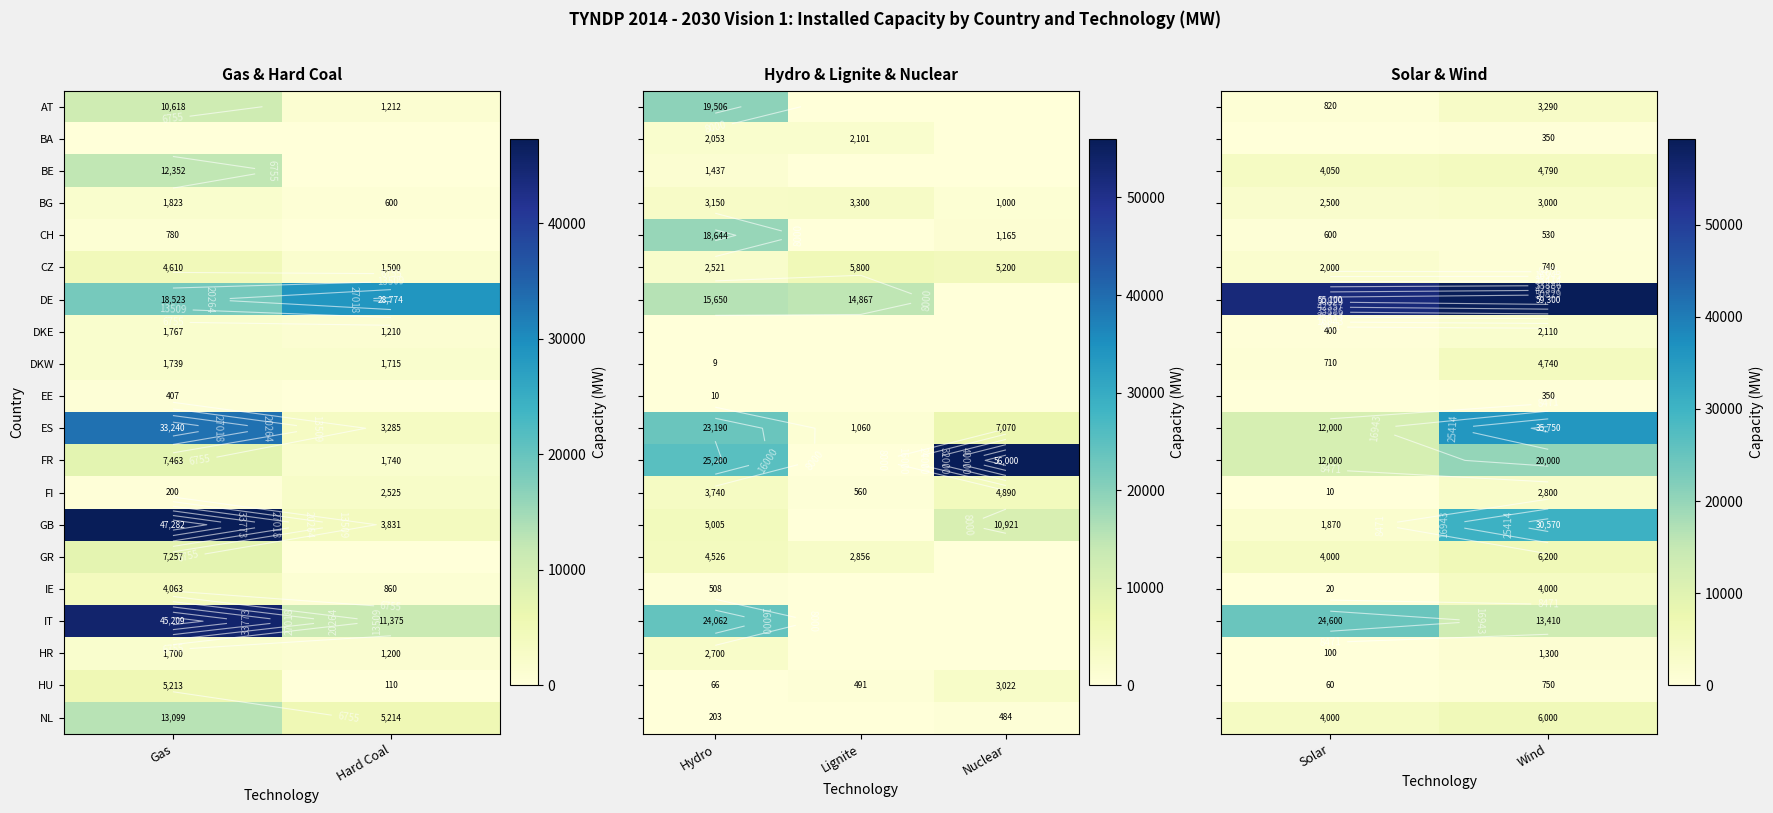

True or false: BE has a value of 2462 at Wind.

False